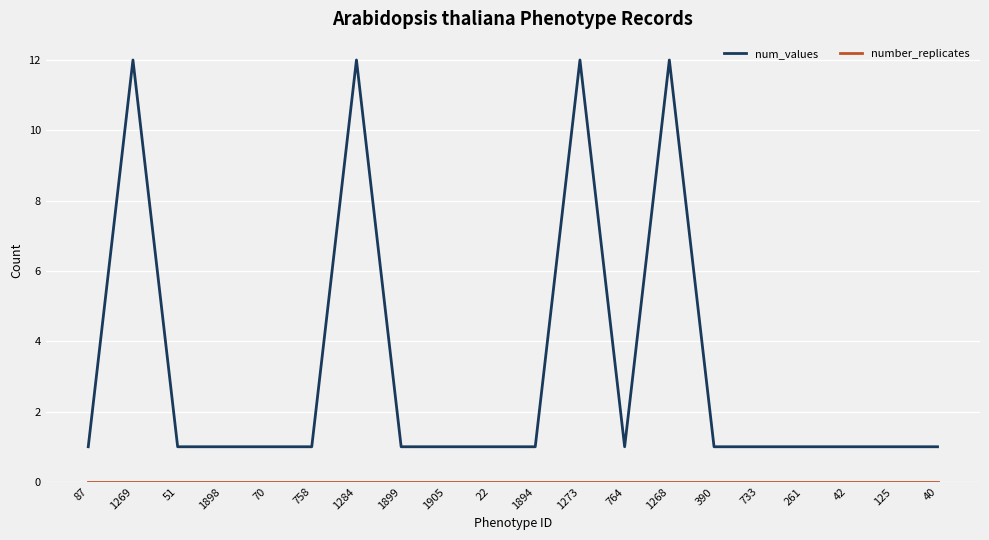

The num_values series shows 1 at 1894. True or false?

True